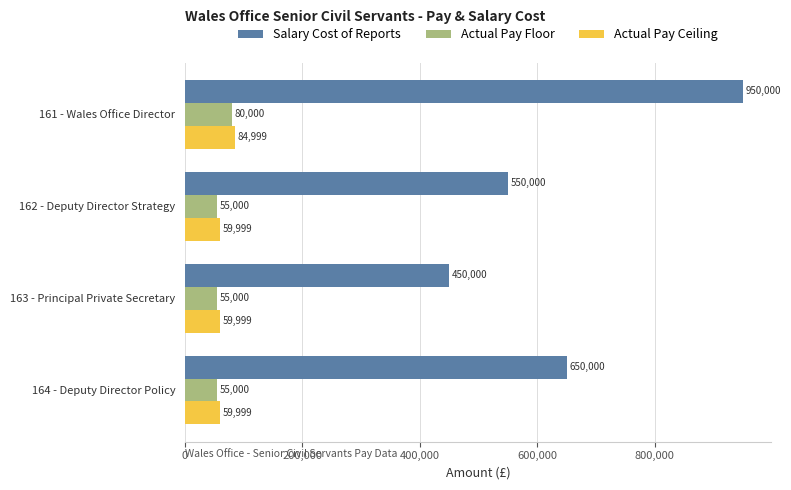

How many data points does each series have?

4